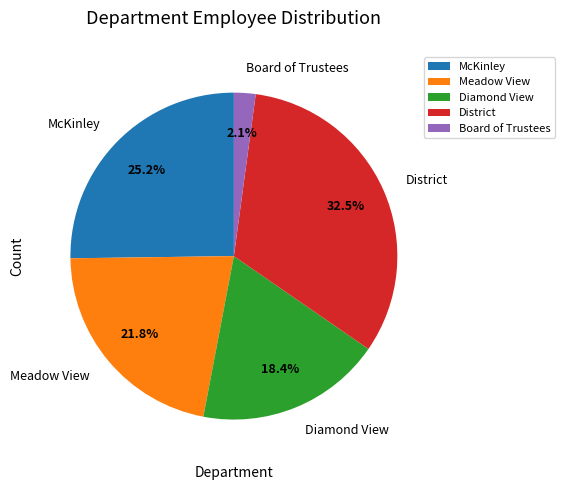

Approximately how many times larger is the value at District compared to Diamond View?

1.8